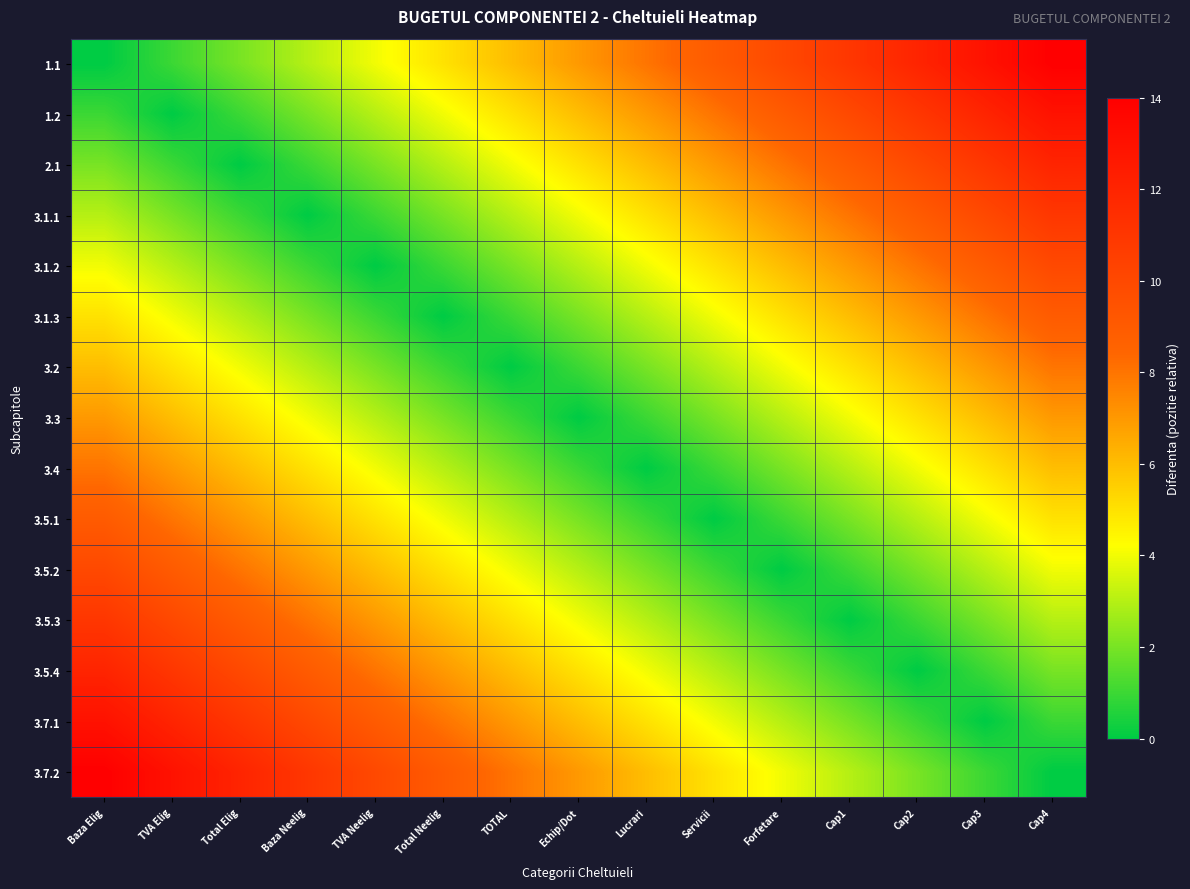

What is the total value across all series at Servicii?

60